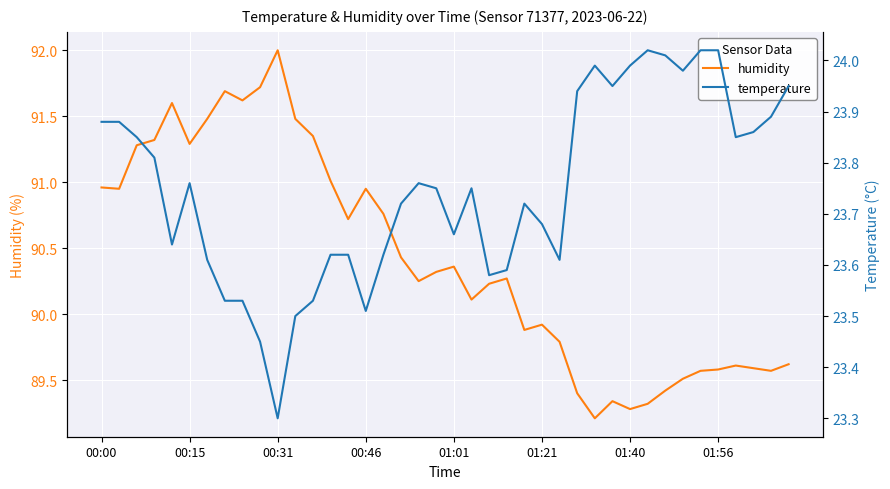

Is it true that humidity equals 89.5 at 33?

True